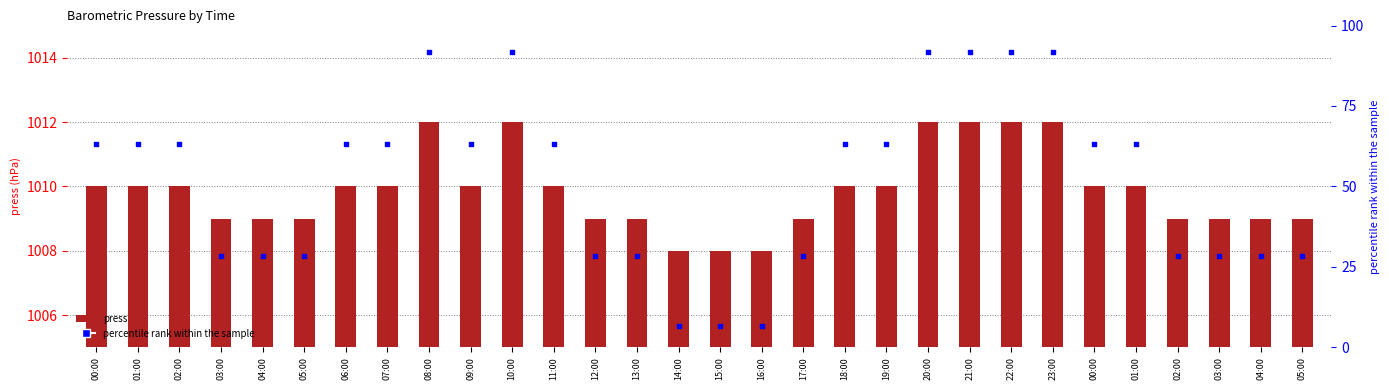

Which series has the largest Y range (max minus min)?

percentile rank within the sample